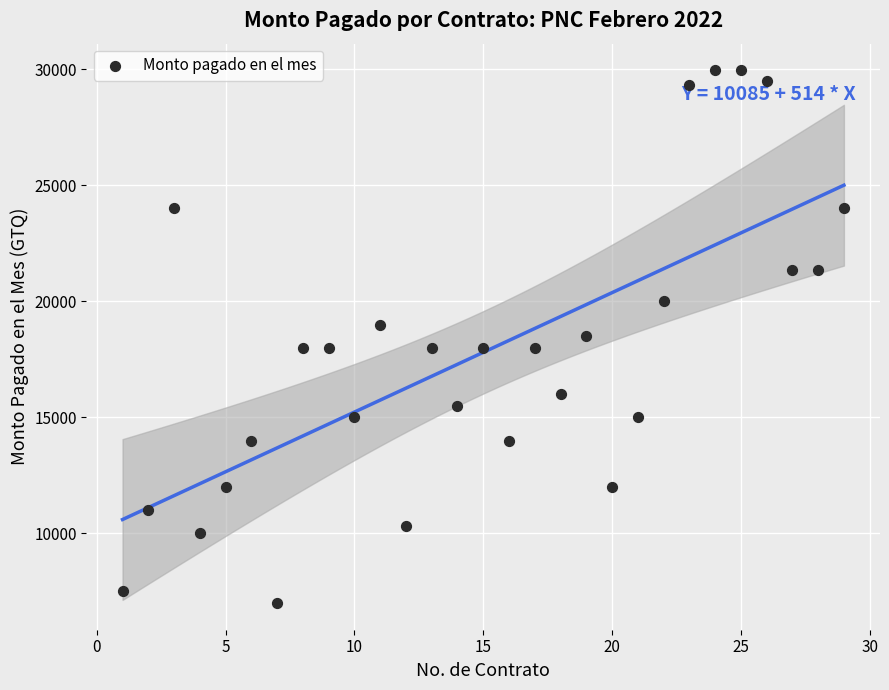

What is the range of Y values (max minus min)?

22950